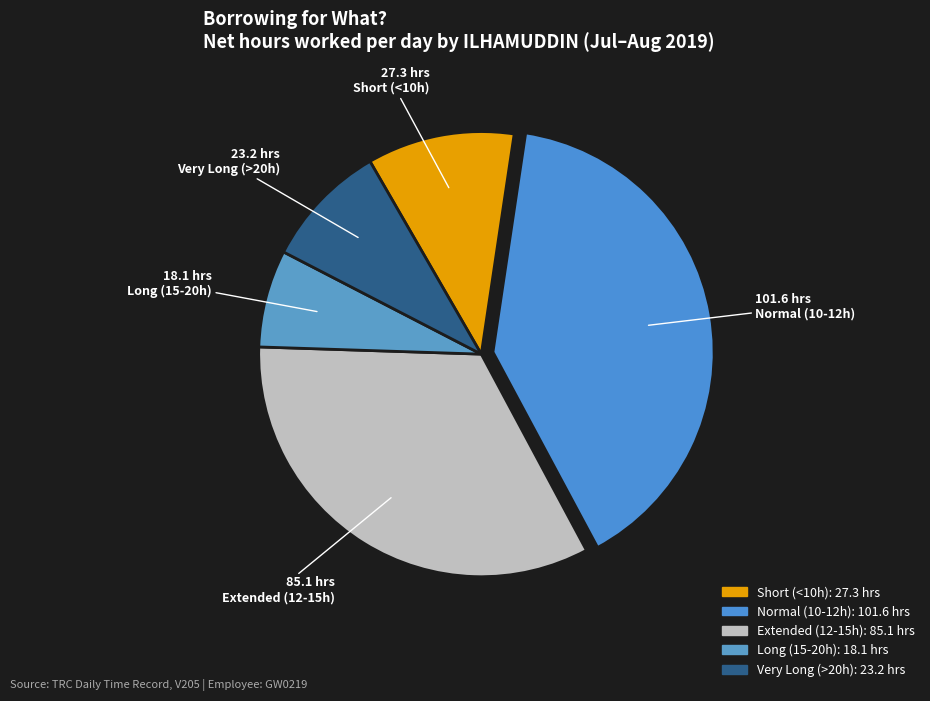

How many slices are in this pie chart?

5